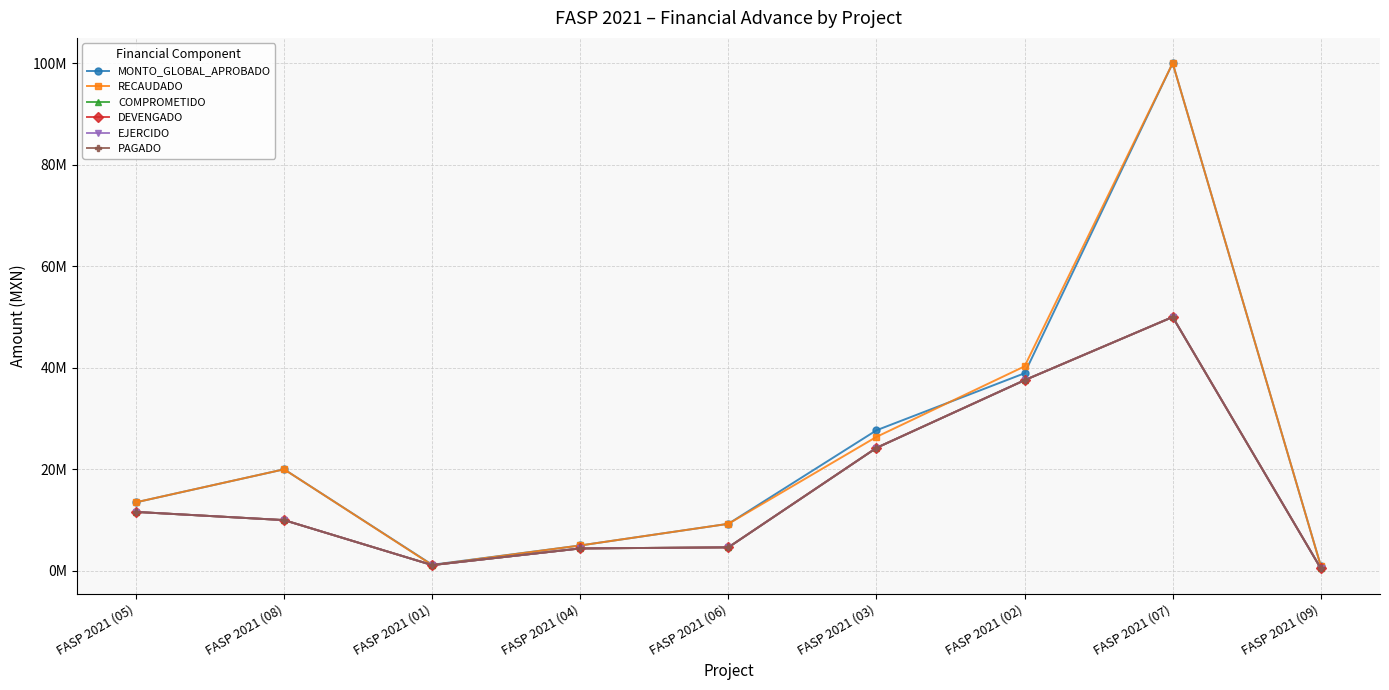

Is this an area chart (filled region under the line)?

No